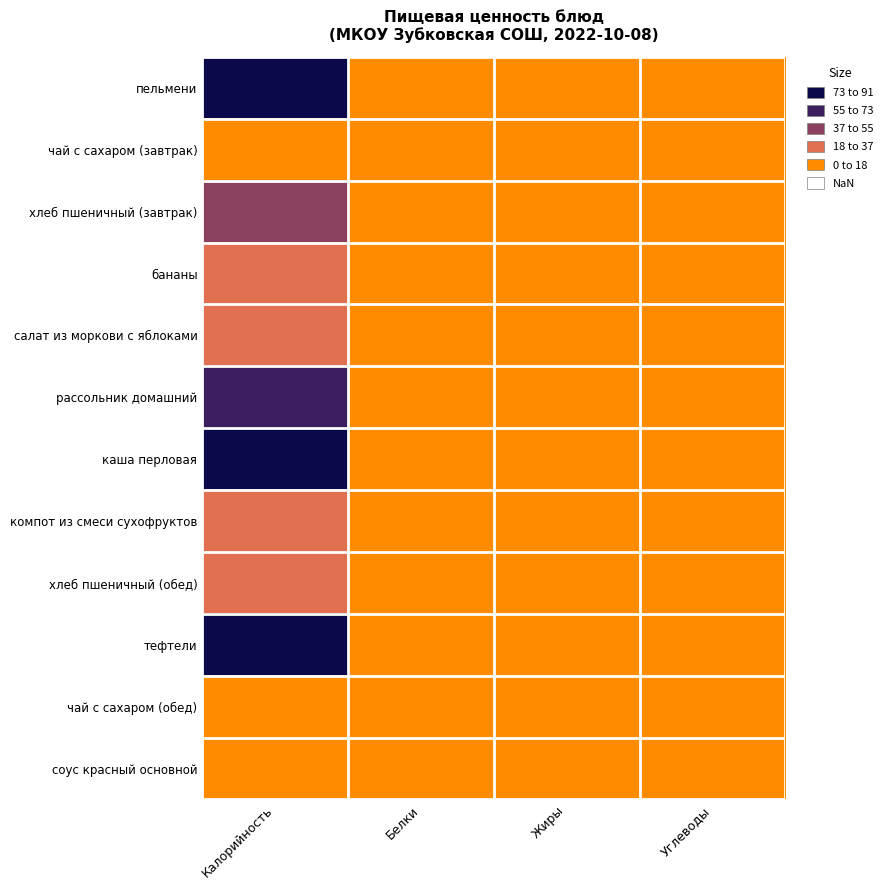

How many data points does each series have?

4